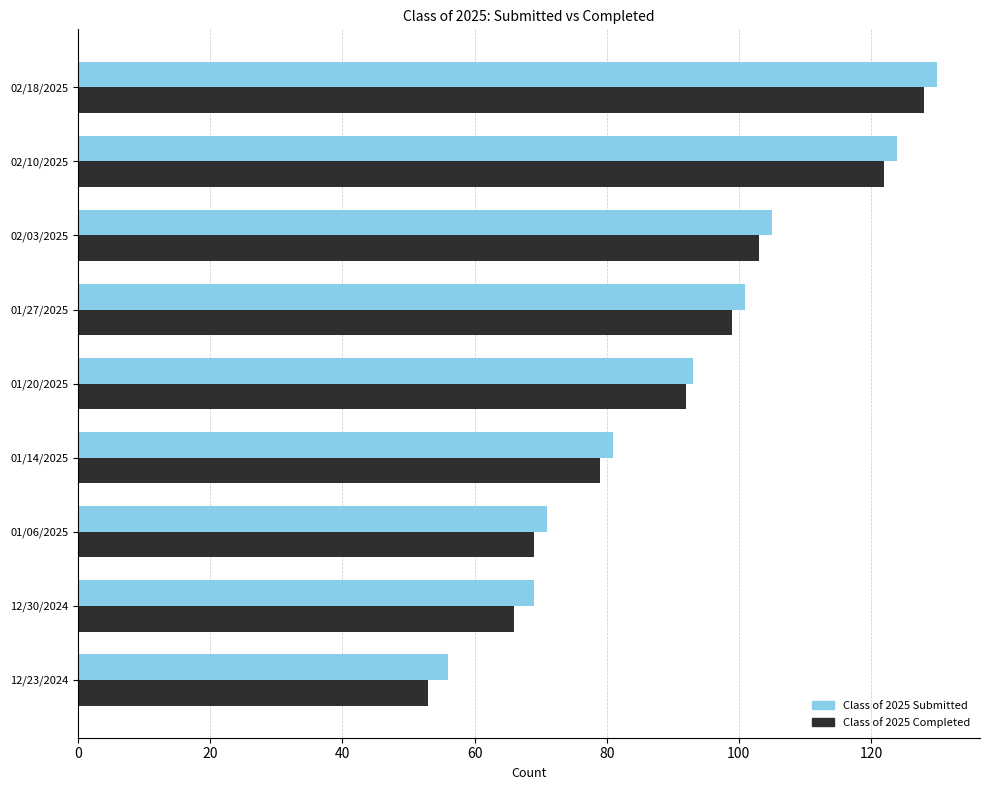

The value of Class of 2025 Submitted at 01/20/2025 is 93. True or false?

True